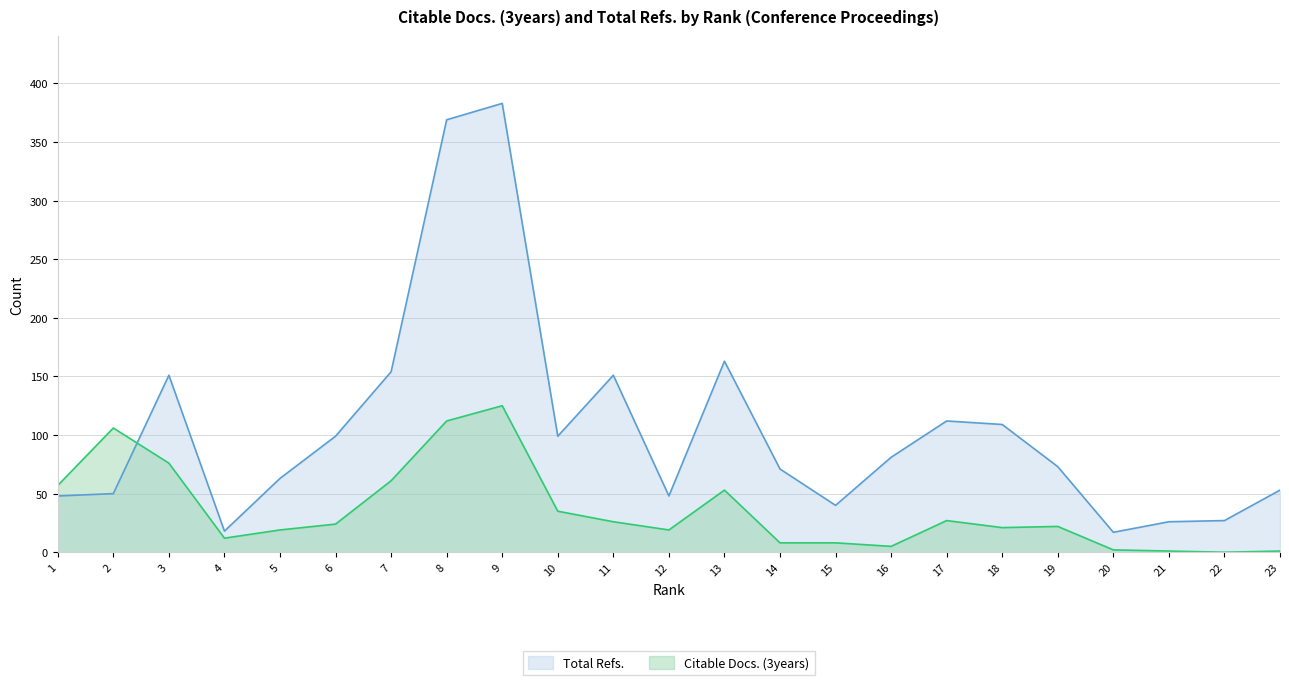

Which series has the widest spread of values?

Total Refs.